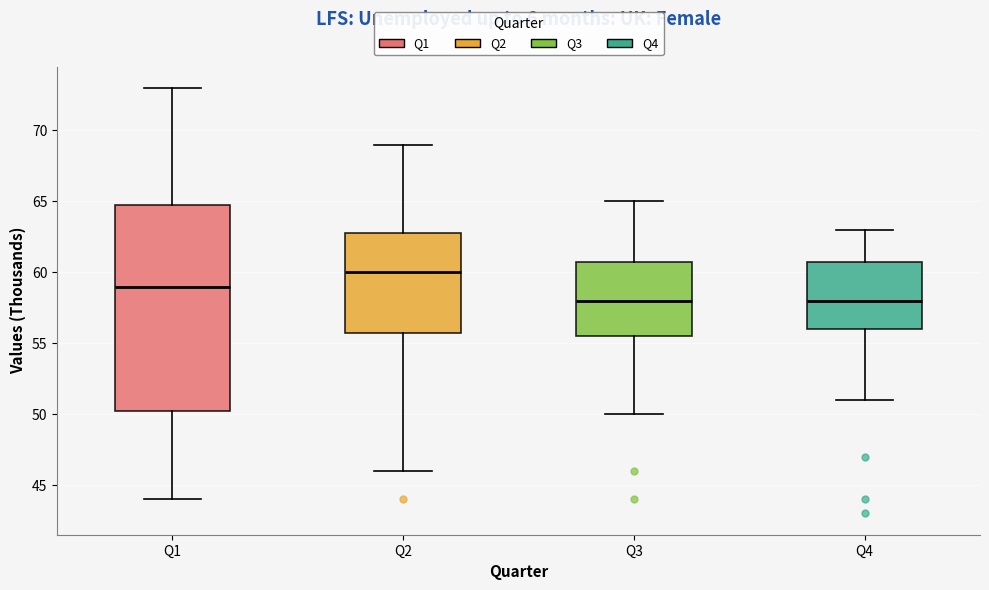

Where does the upper whisker of the box for Q2 end on the y-axis? The values are not printed on the chart, so give them approximately, as read against the axis.

69.0